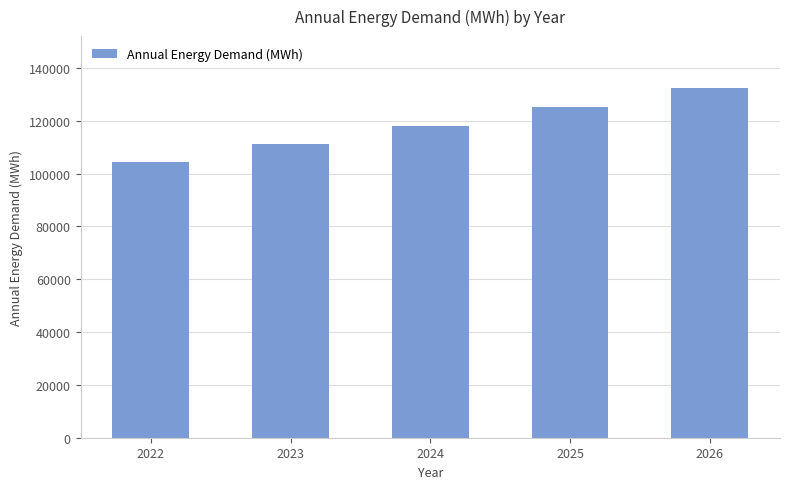

What is the value of the 4th bar from the left?

124995